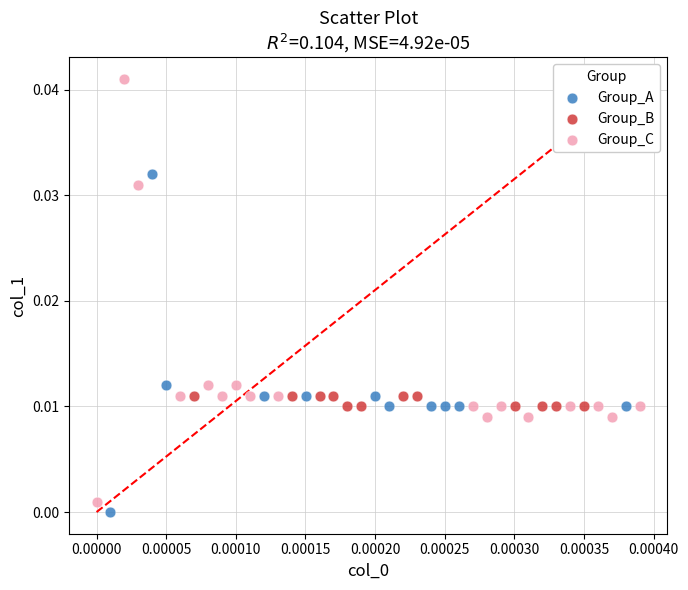

Which series has the largest Y range (max minus min)?

Group_C